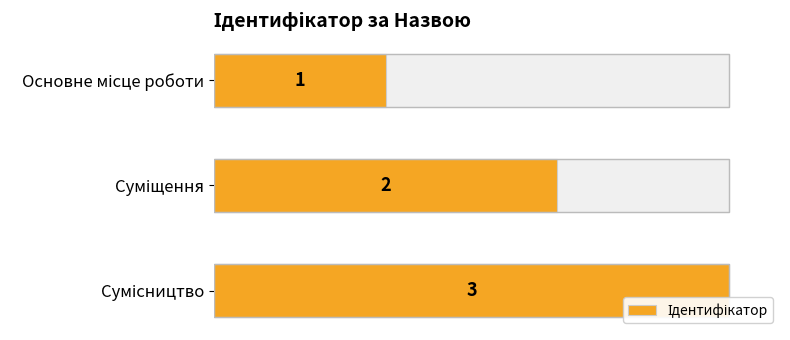

How many bars are there in total?

3